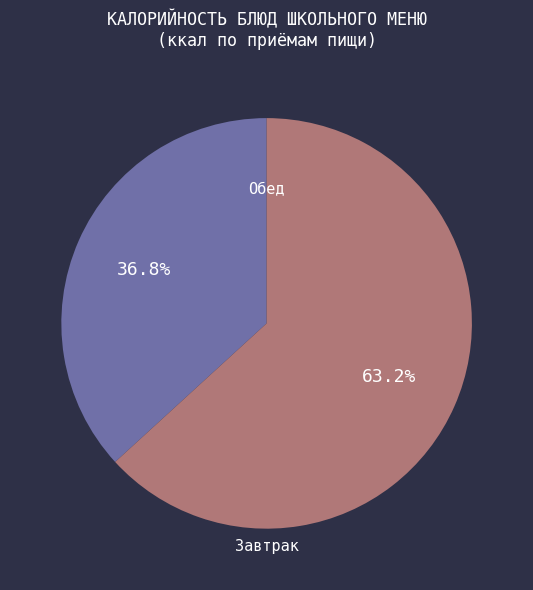

Is there a majority slice in this chart?

Yes